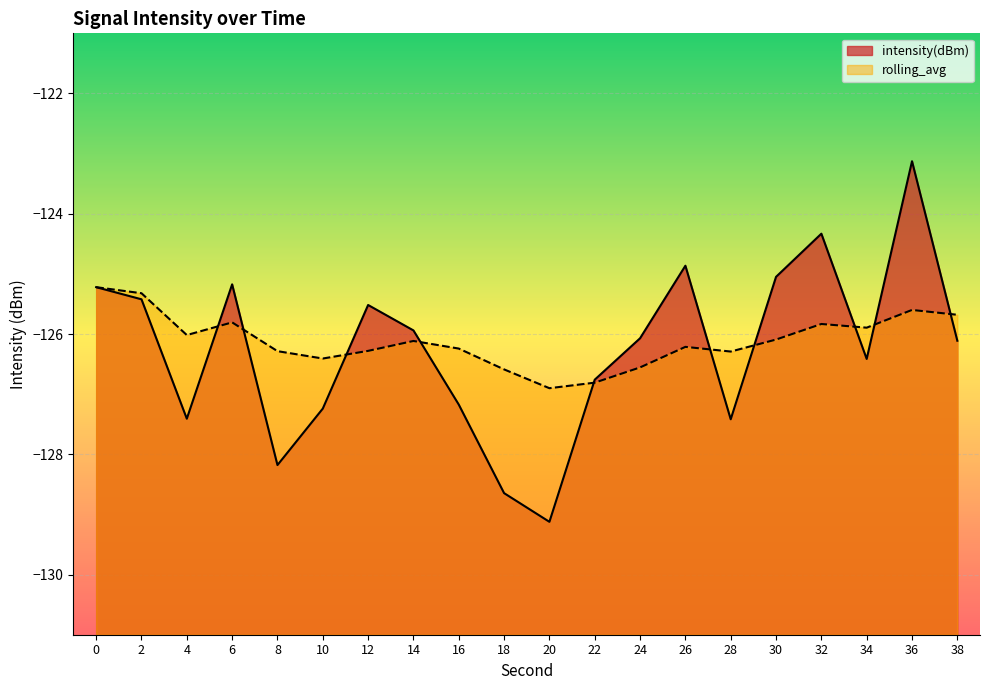

How many data points in intensity(dBm) are above -126?

9